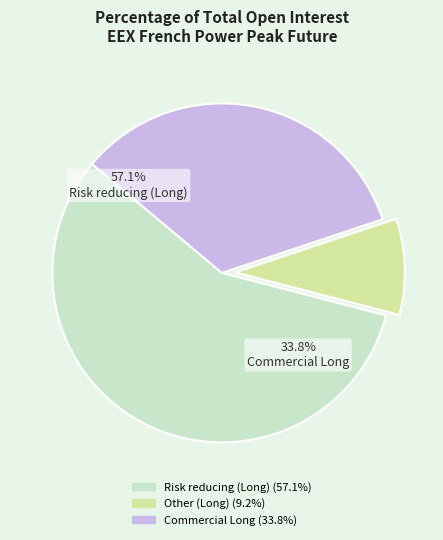

True or false: Risk reducing (Long) accounts for 57% of the total.

True